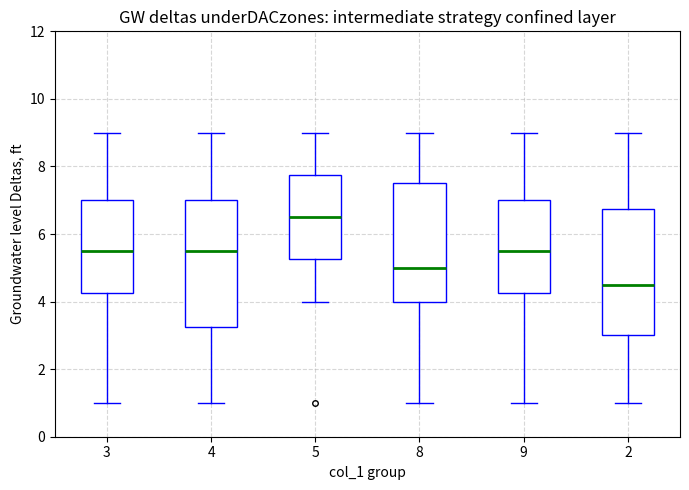

Where does the lower whisker of the box at x = 8 end on the y-axis? The values are not printed on the chart, so give them approximately, as read against the axis.

1.0